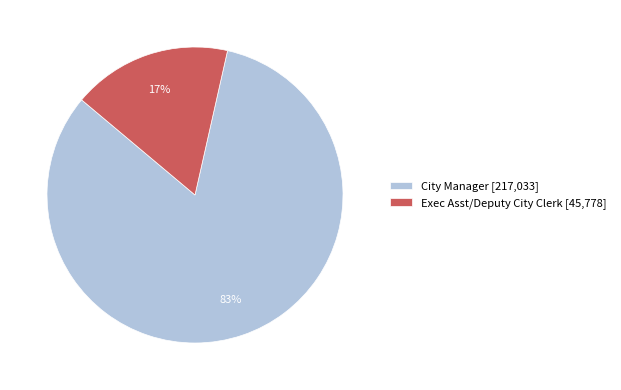

Between Exec Asst/Deputy City Clerk and City Manager, which is larger?

City Manager